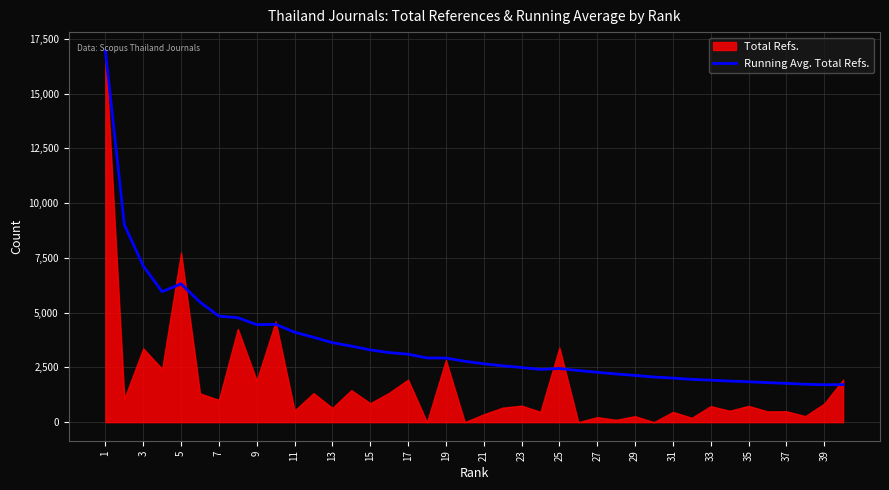

How many data points does each series have?

40